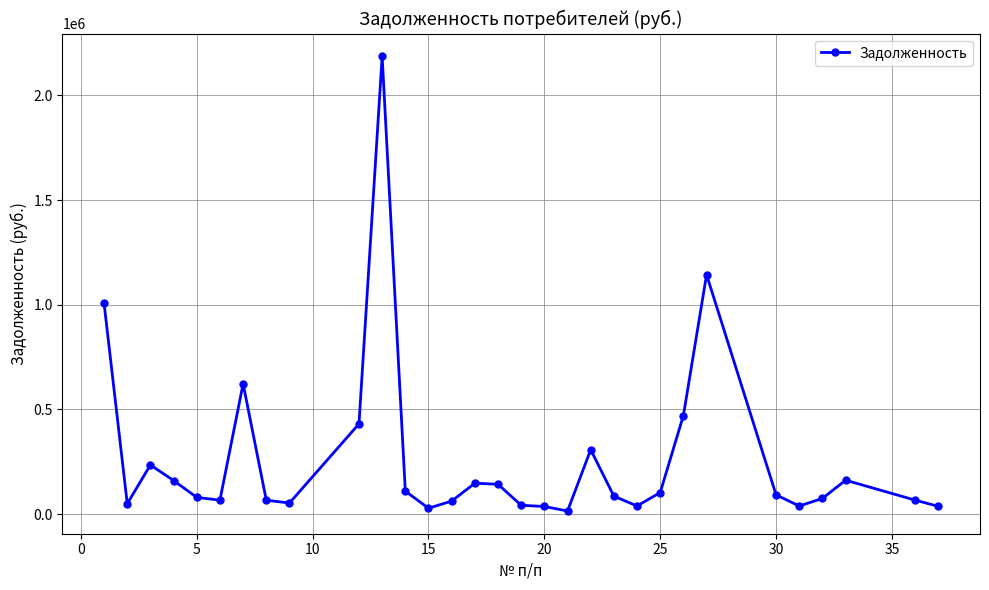

What is the value of the 8th point from the left?

66091.0